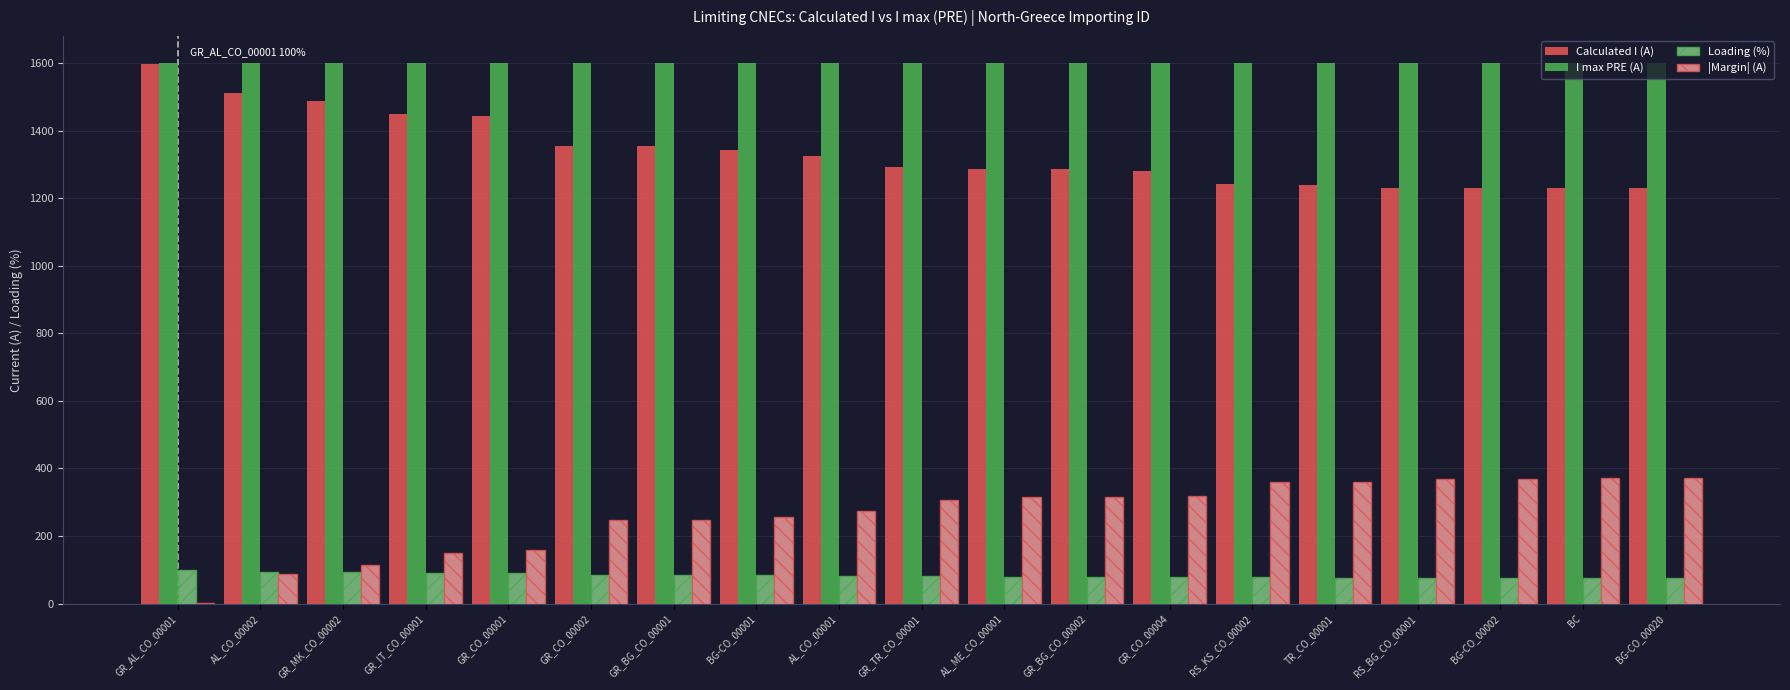

Which series has the largest total across all categories?

I max PRE (A)